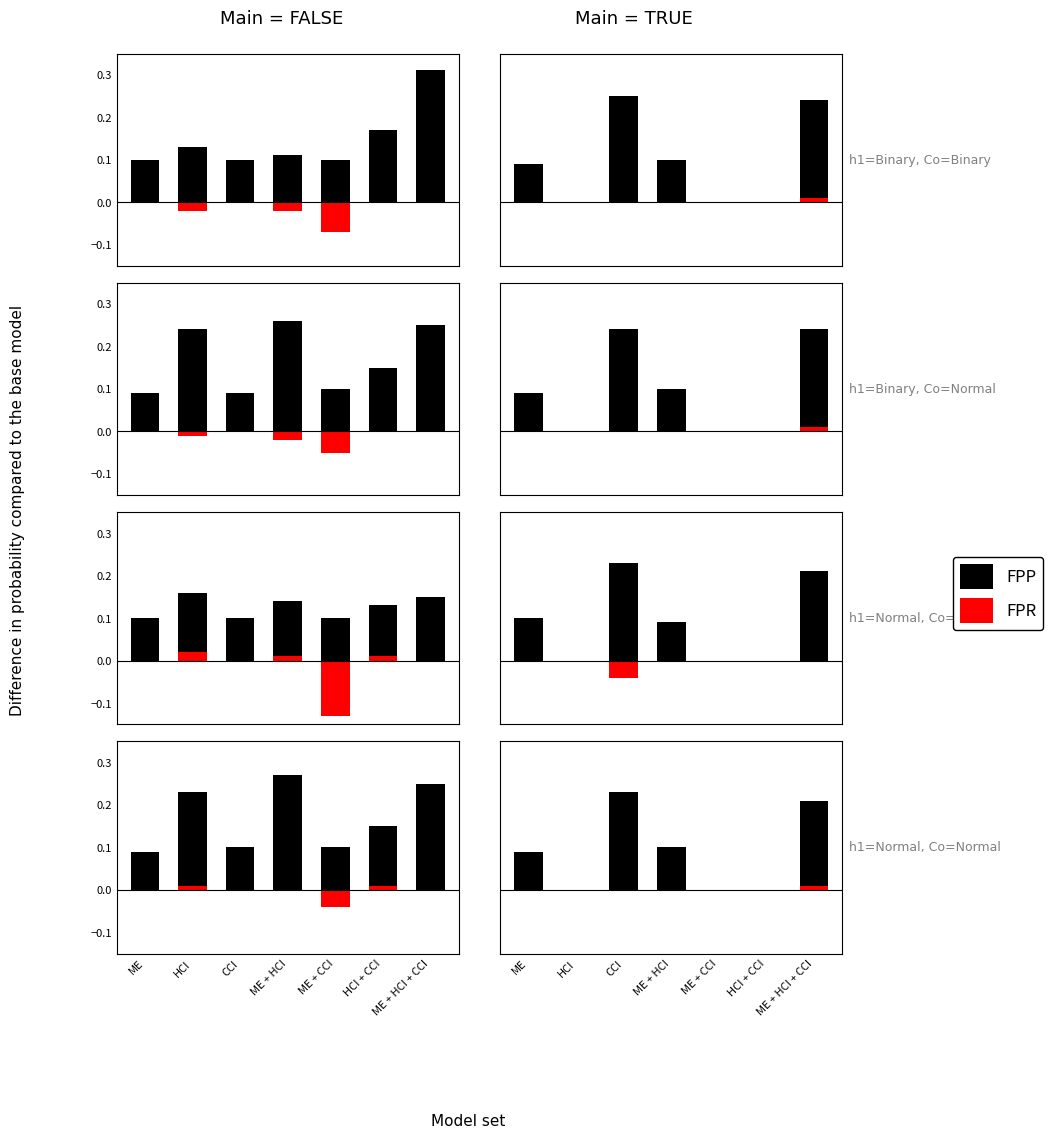

Is the value of FPR at HCI greater than the value of FPP at HCI?

No